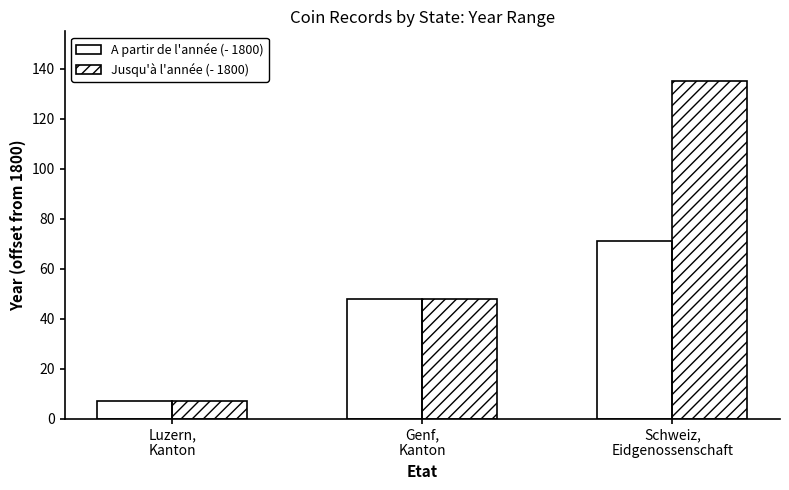

What is the label of the 1st bar from the left?

Luzern,
Kanton